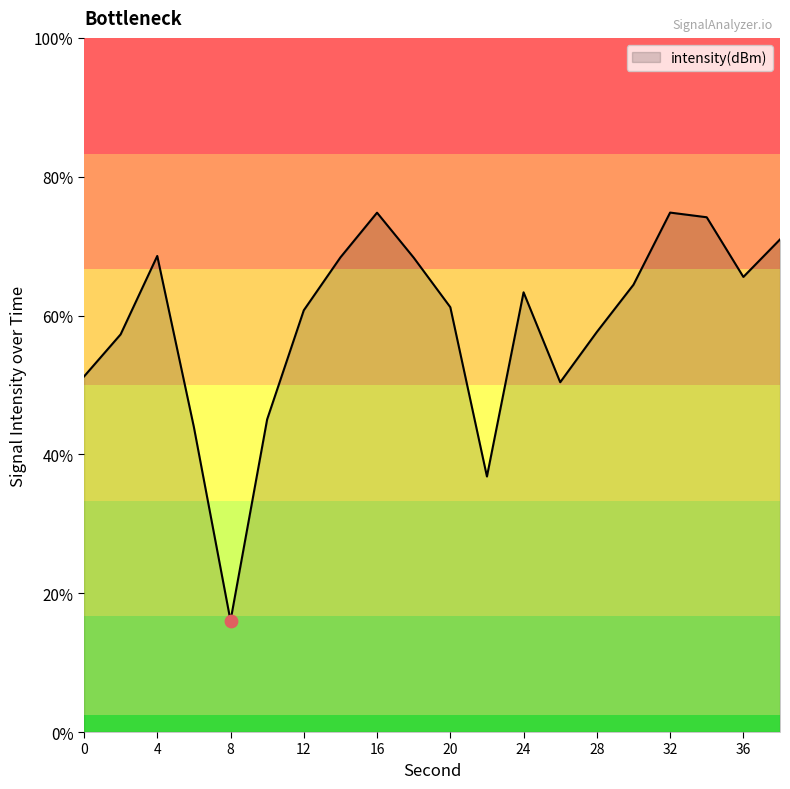

Between 26 and 18, which is larger?

18